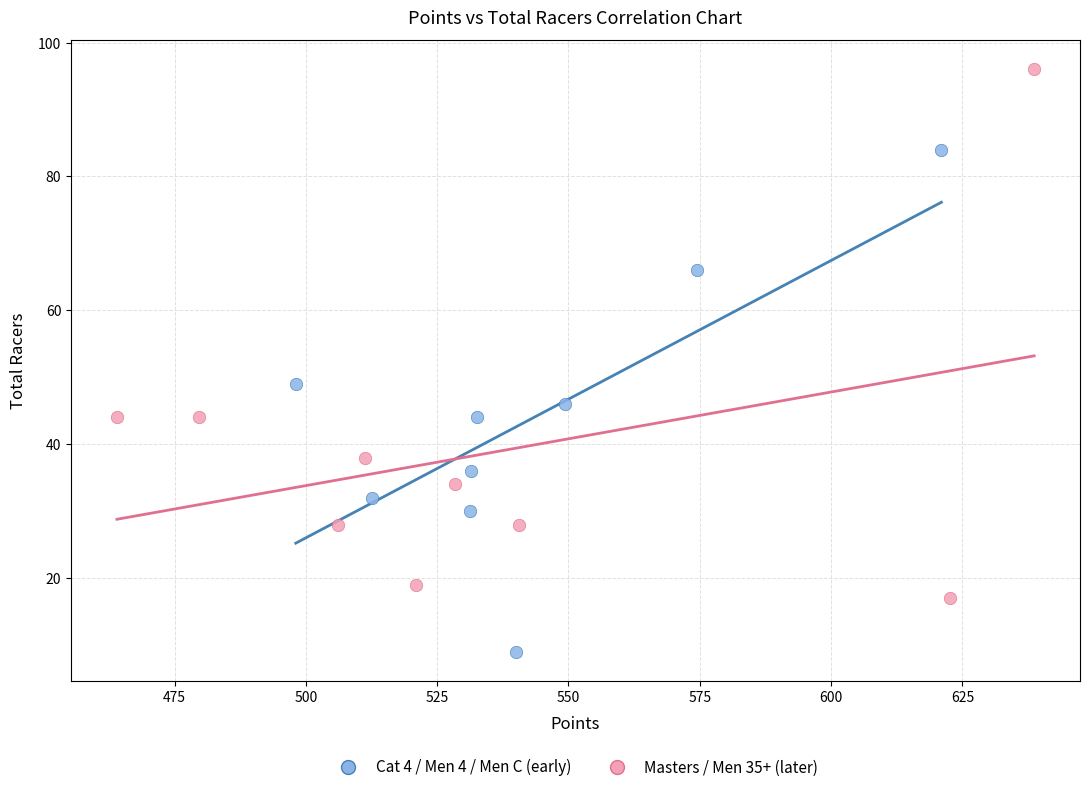

Which series reaches the maximum Y coordinate?

Masters / Men 35+ (later)